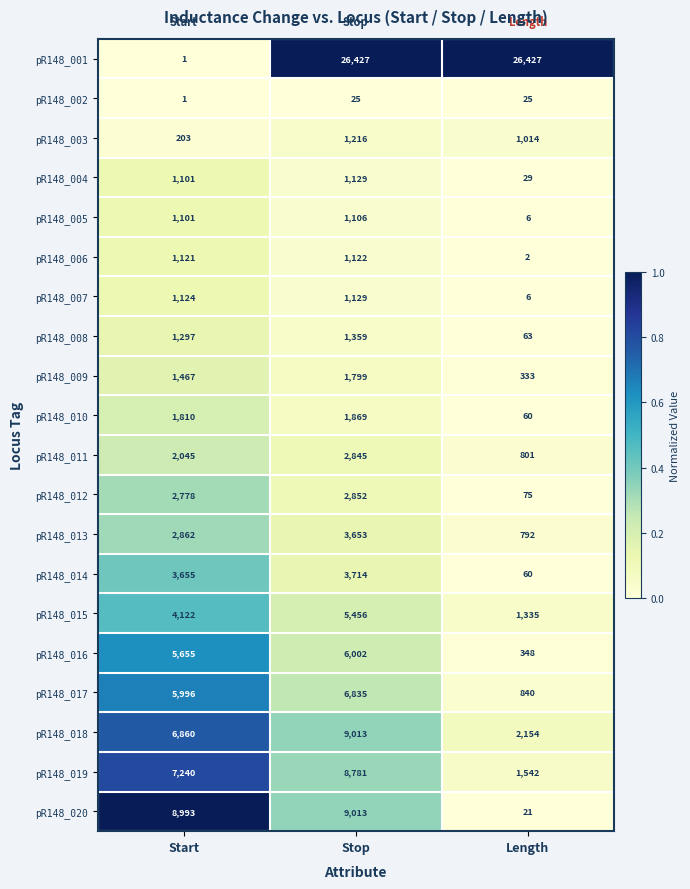

What is the total value across all series at Start?

59432